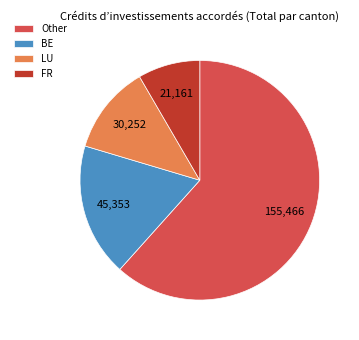

Which has a higher value, LU or BE?

BE